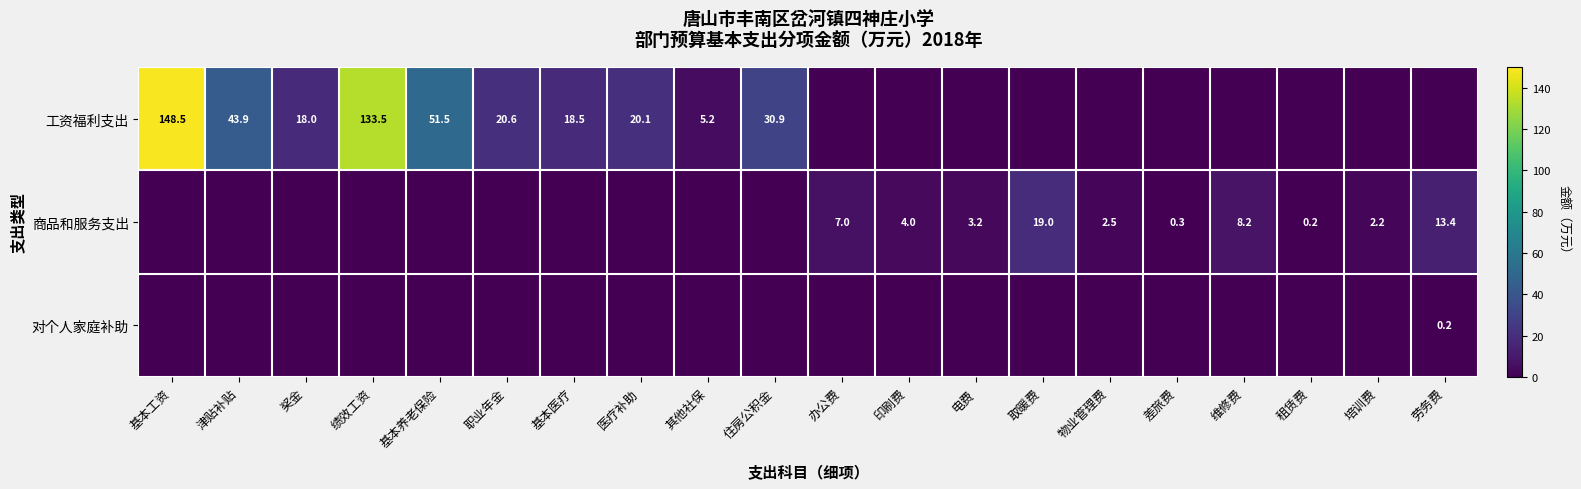

What is the difference between the highest and lowest values at 基本养老保险?

51.5